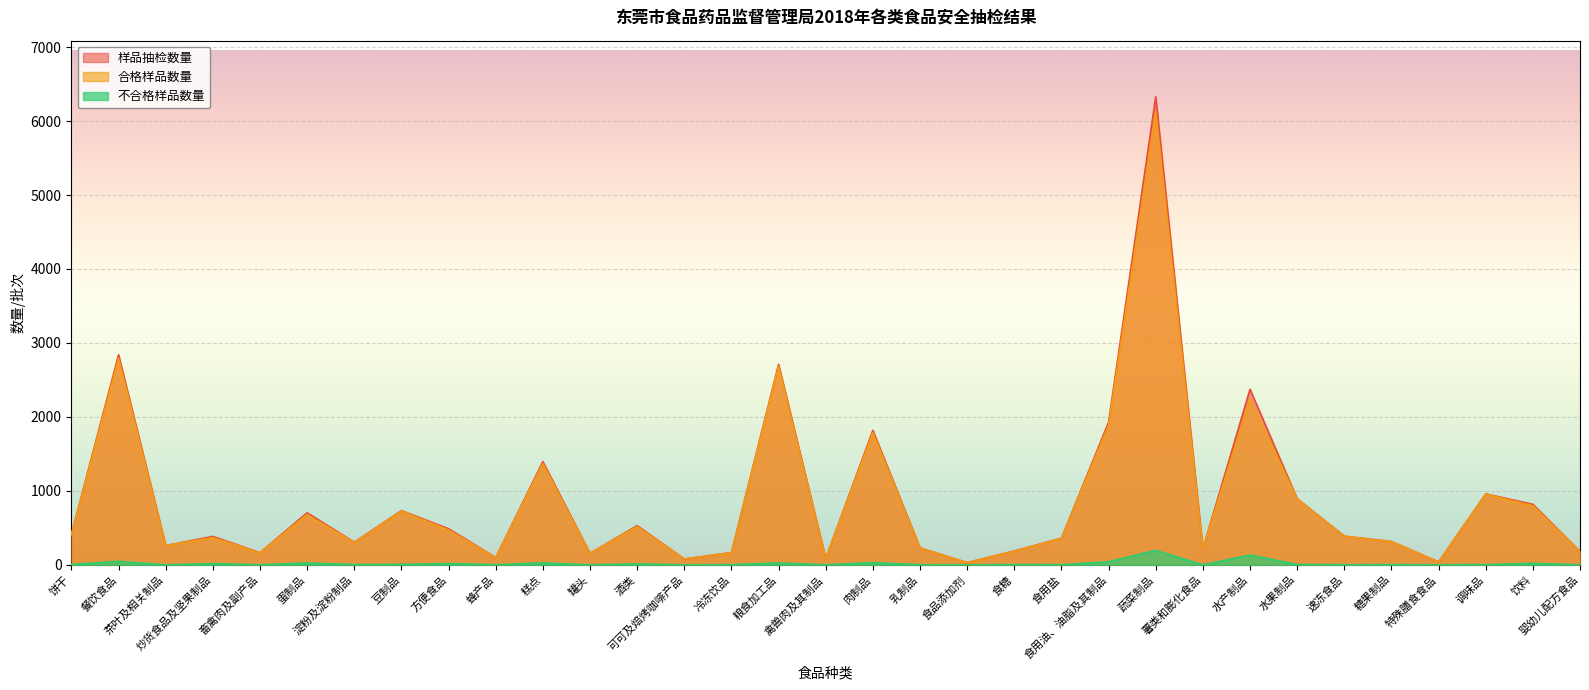

At how many categories does at least one series exceed 3104?

1